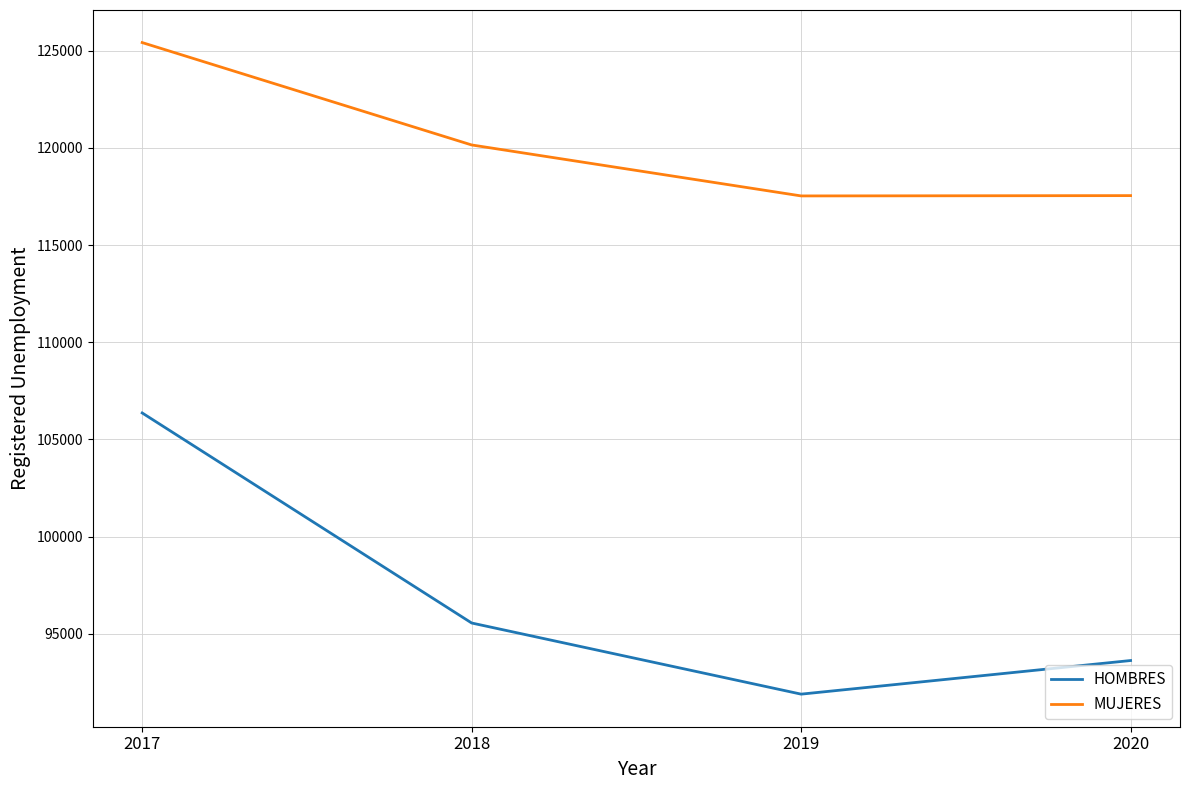

Where does the MUJERES series first go above 120147?

2017